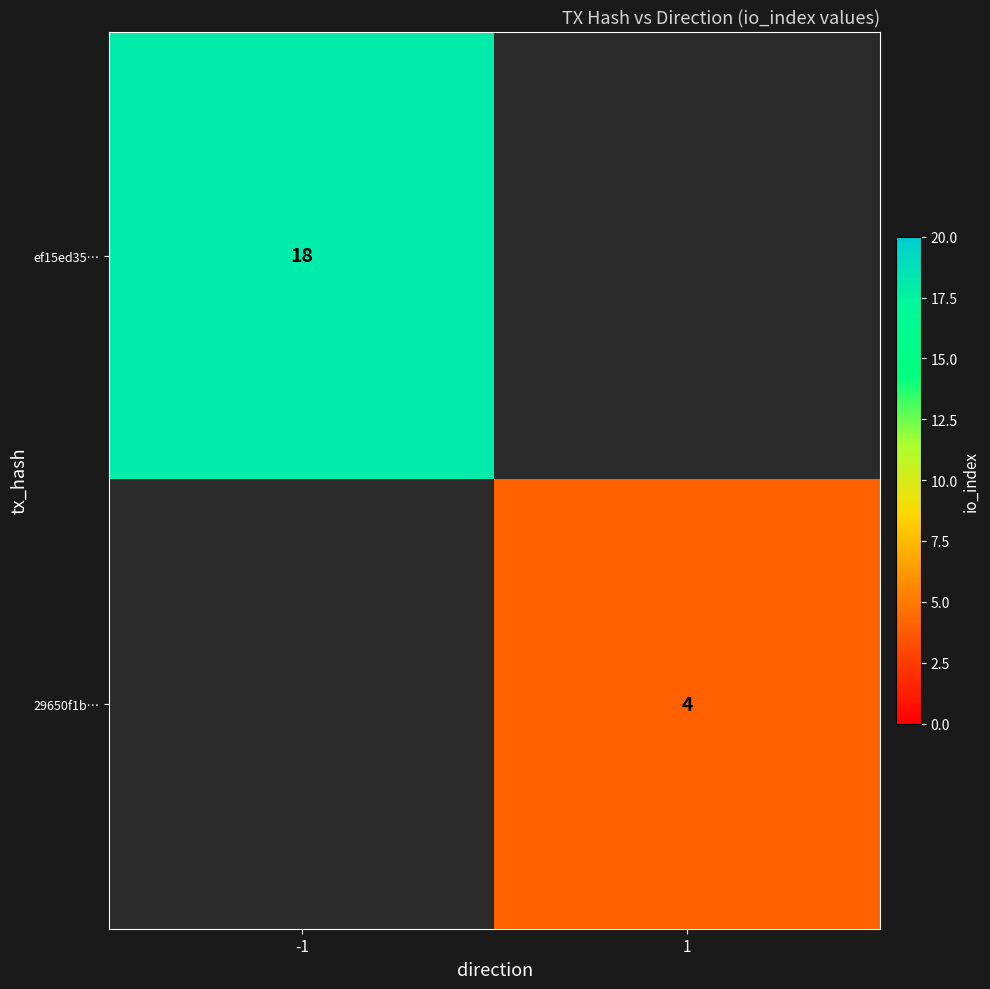

The value of ef15ed35… at -1 is 18. True or false?

True